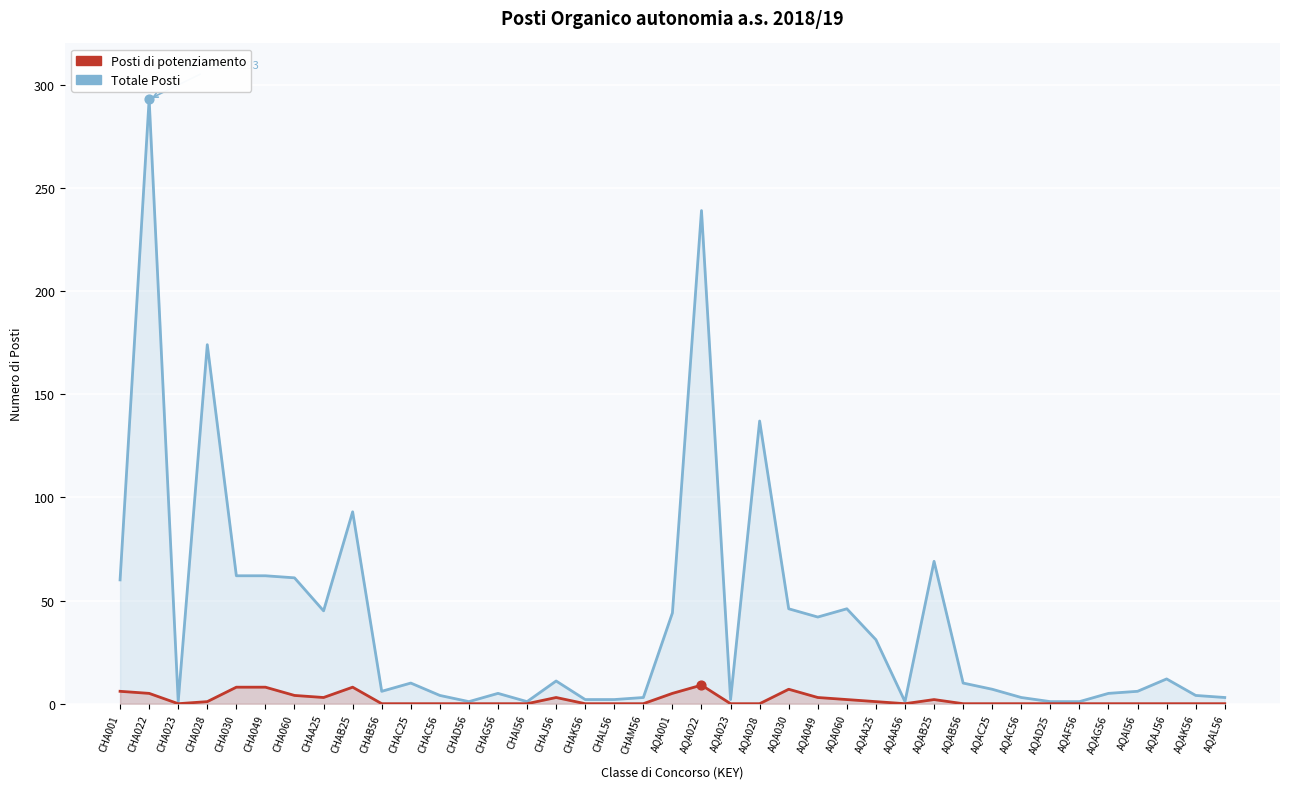

At how many categories does at least one series exceed 172?

3